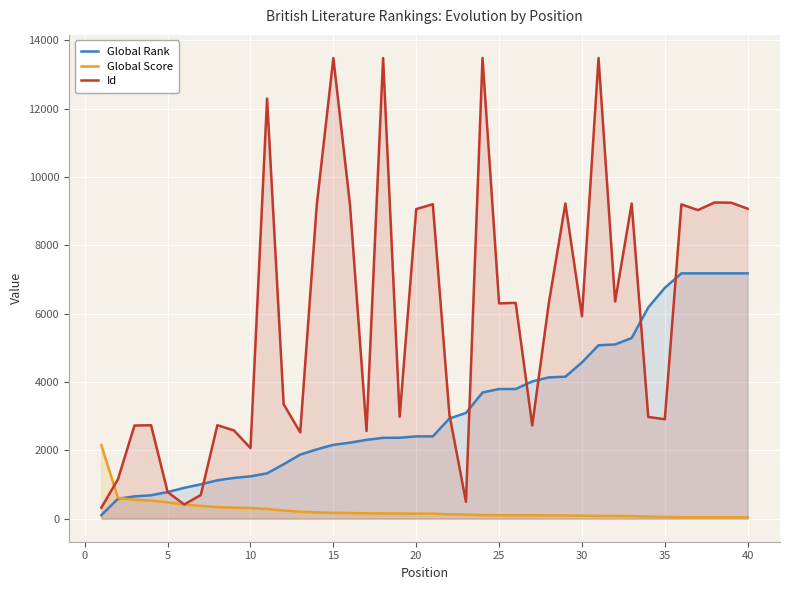

At 35, list the series in order from smallest to largest.

Global Score, Id, Global Rank